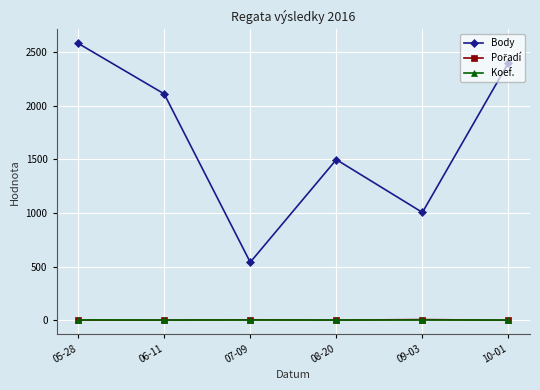

Where is the first local minimum for Body?

07-09